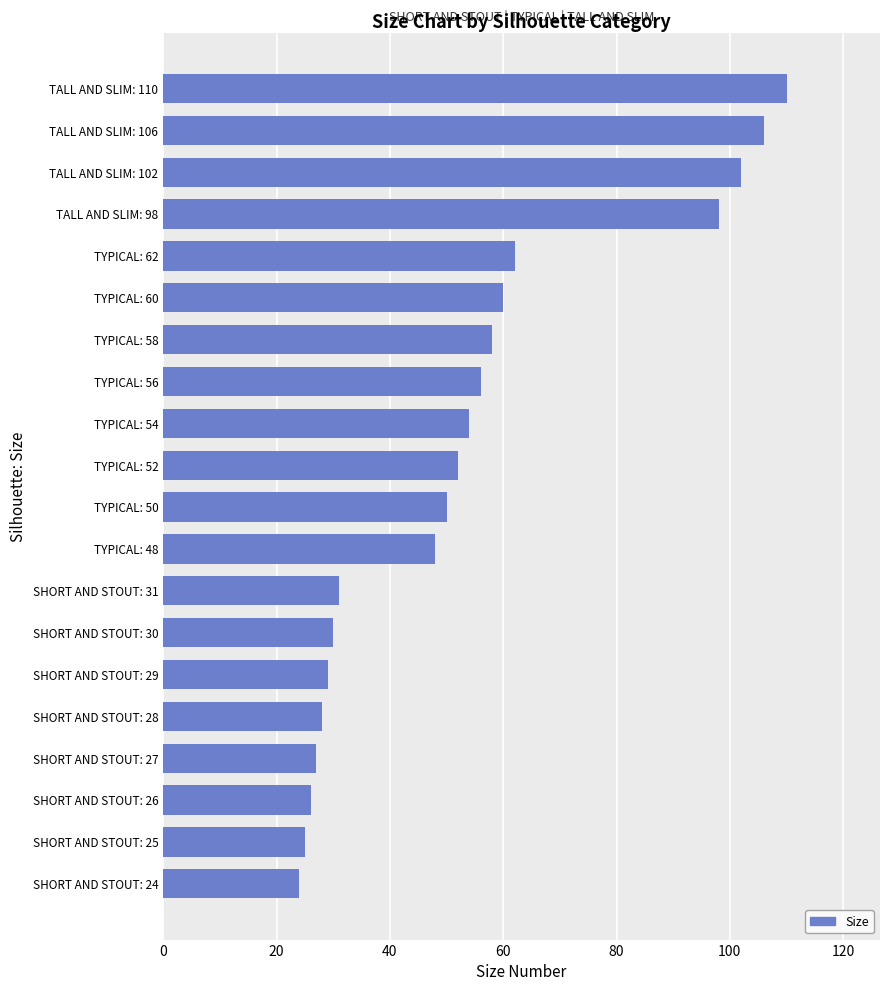

What is the greatest value displayed?

110